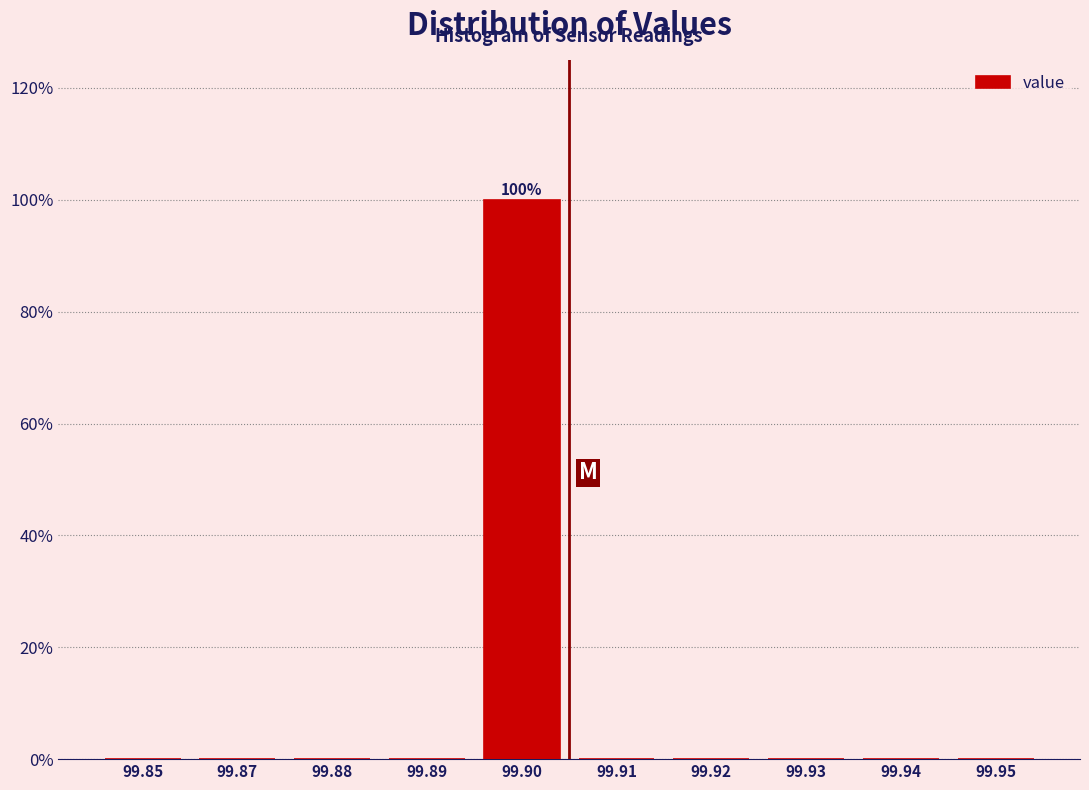

Reading right to left, list all the values displayed in this chart.

99.95=0	99.94=0	99.93=0	99.92=0	99.91=0	99.90=100	99.89=0	99.88=0	99.87=0	99.85=0